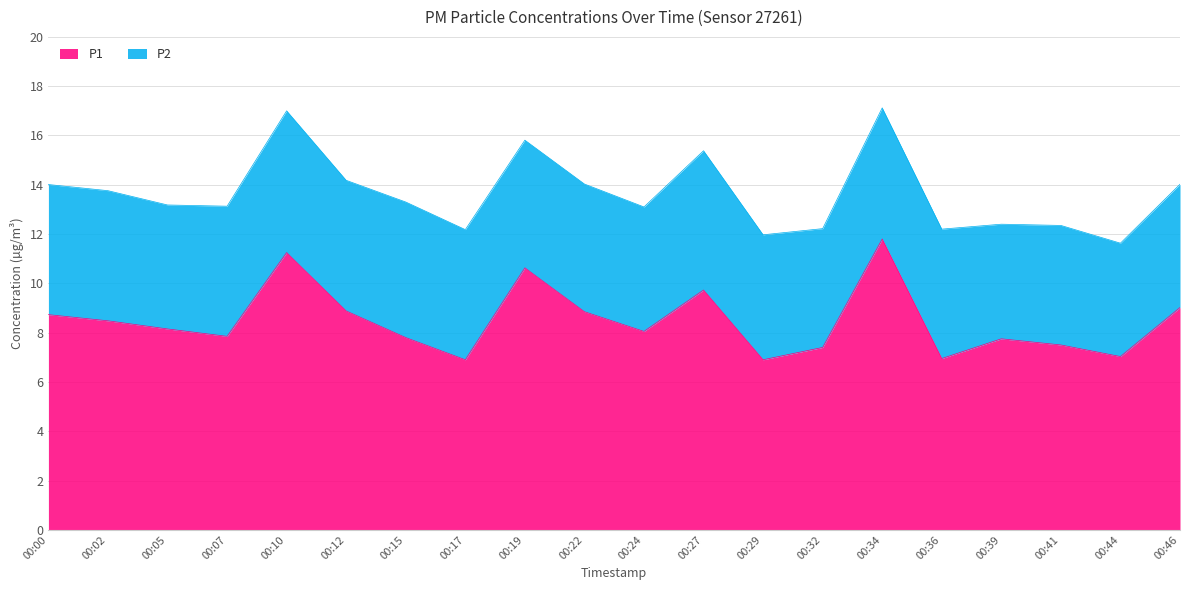

Does the chart have visible grid lines?

Yes